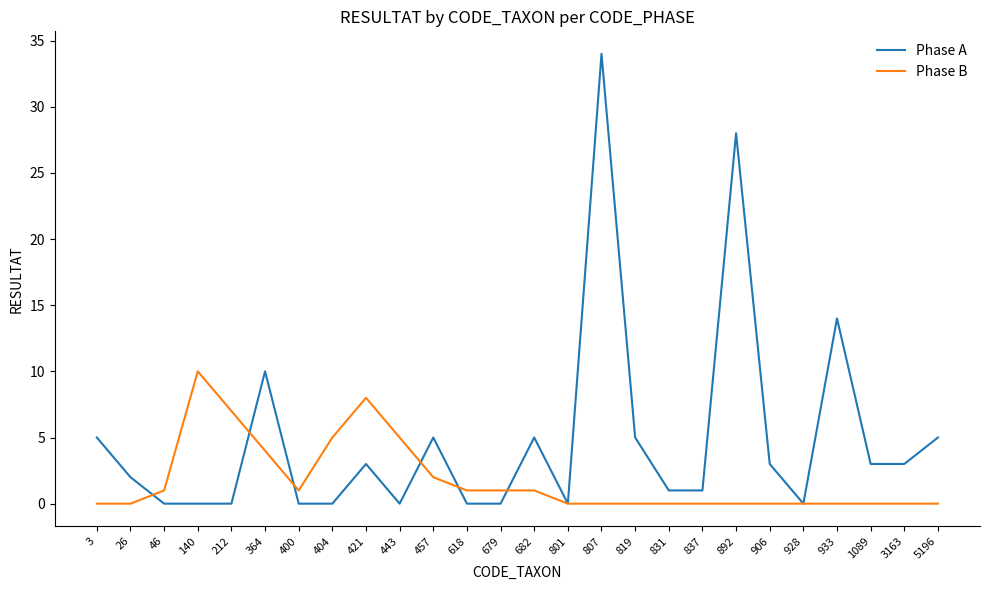

Reading right to left, transcribe all the data shown in this chart.

Phase A: 5	3	3	14	0	3	28	1	1	5	34	0	5	0	0	5	0	3	0	0	10	0	0	0	2	5
Phase B: 0	0	0	0	0	0	0	0	0	0	0	0	1	1	1	2	5	8	5	1	4	7	10	1	0	0